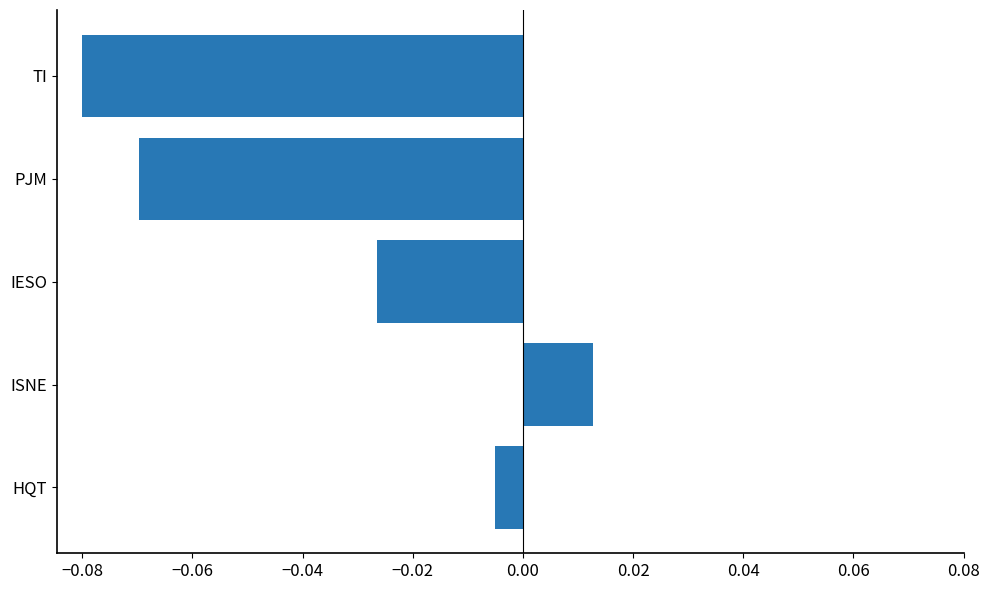

What is the difference between the second highest and minimum values?

0.1